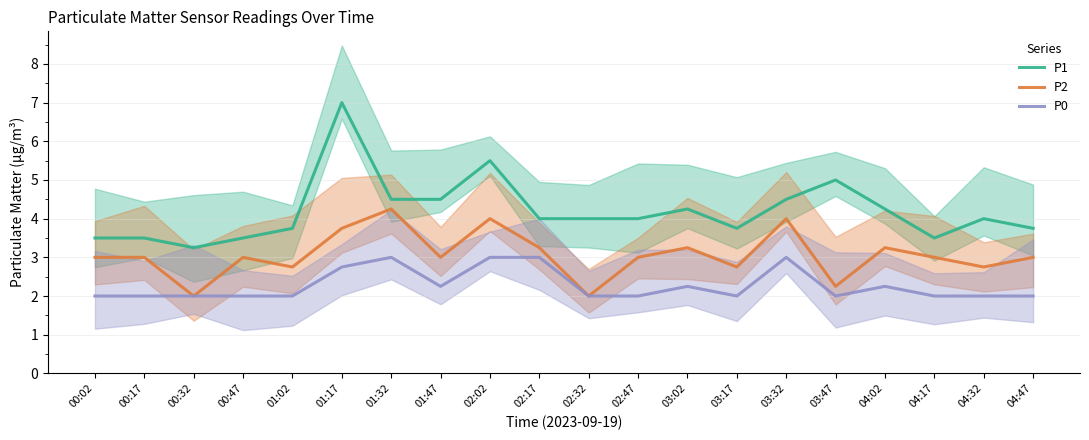

Between 02:32 and 03:17, which series saw the biggest shift?

P2